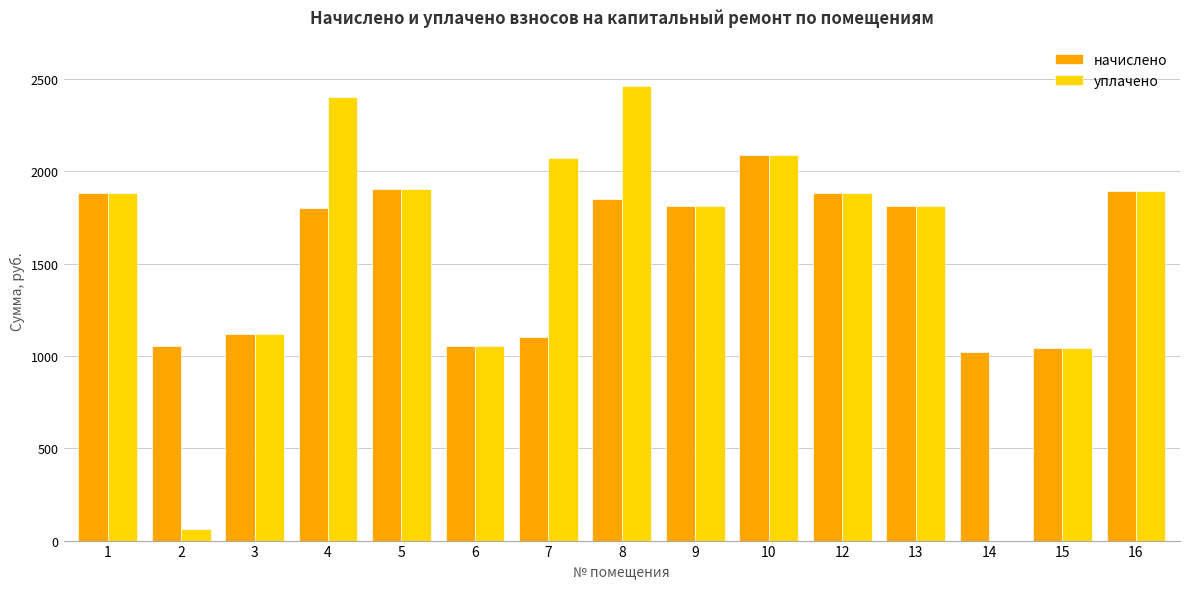

True or false: начислено has a value of 620.5 at 9.

False